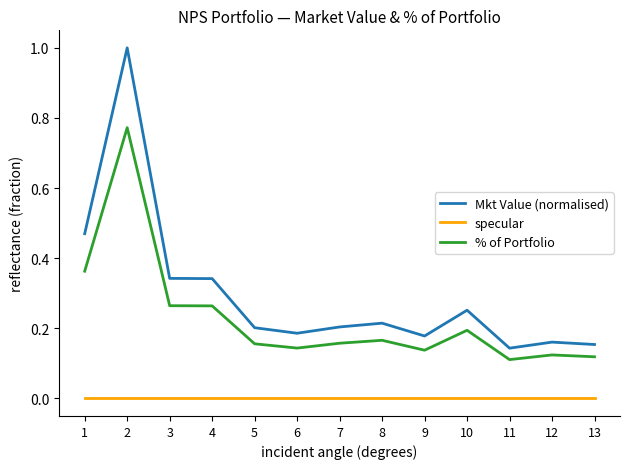

Between 1 and 12, which series saw the biggest shift?

Mkt Value (normalised)